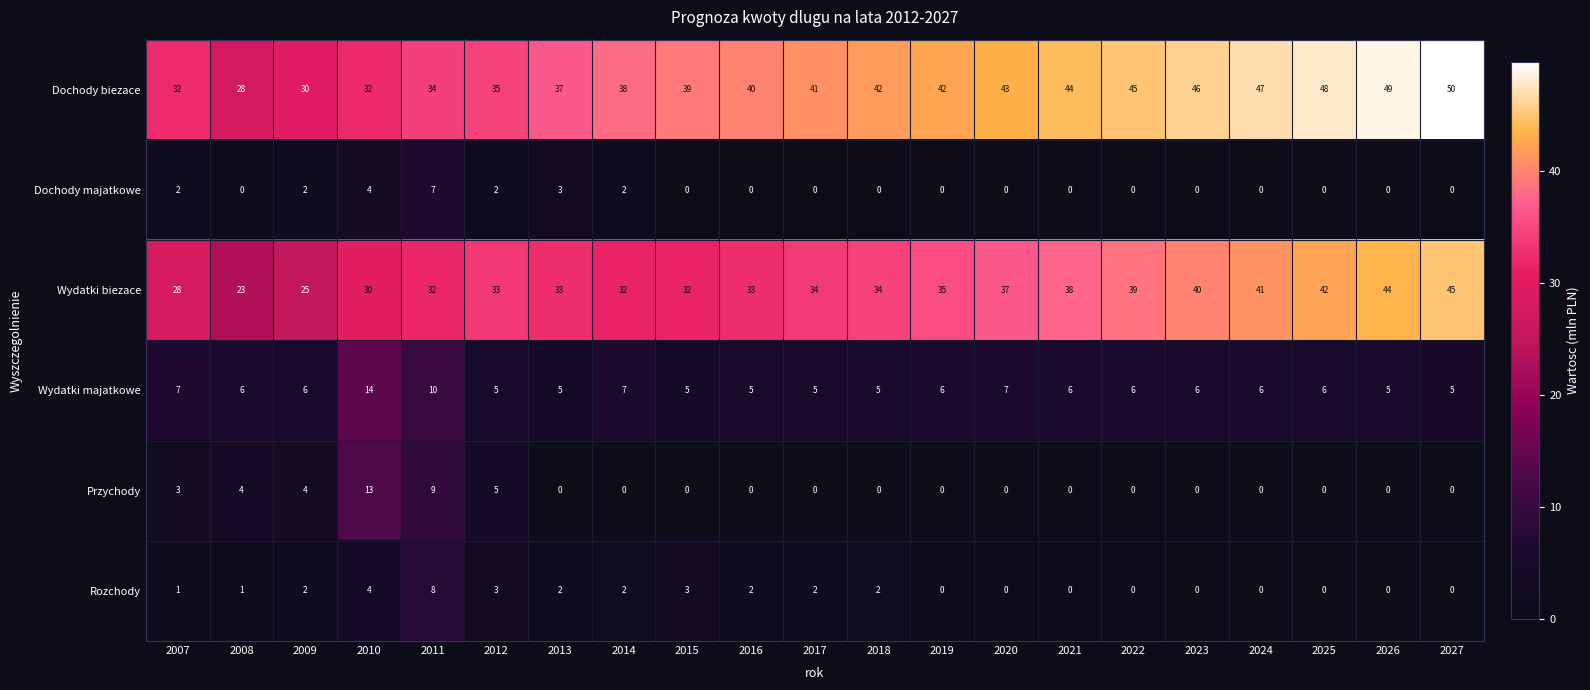

Count the Wydatki majatkowe values in the range 5 to 6.

16